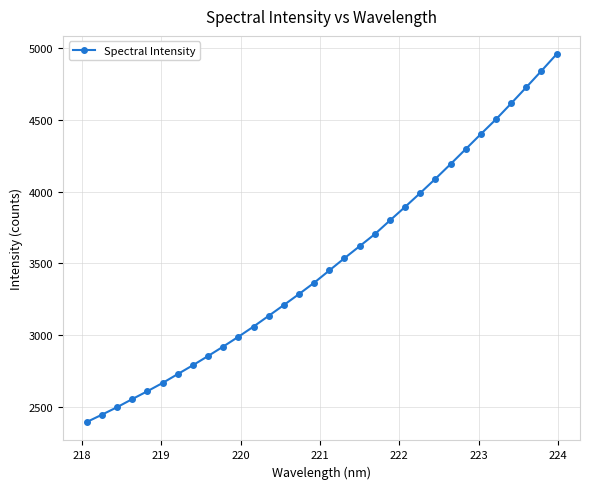

What is the greatest value displayed?

4957.0